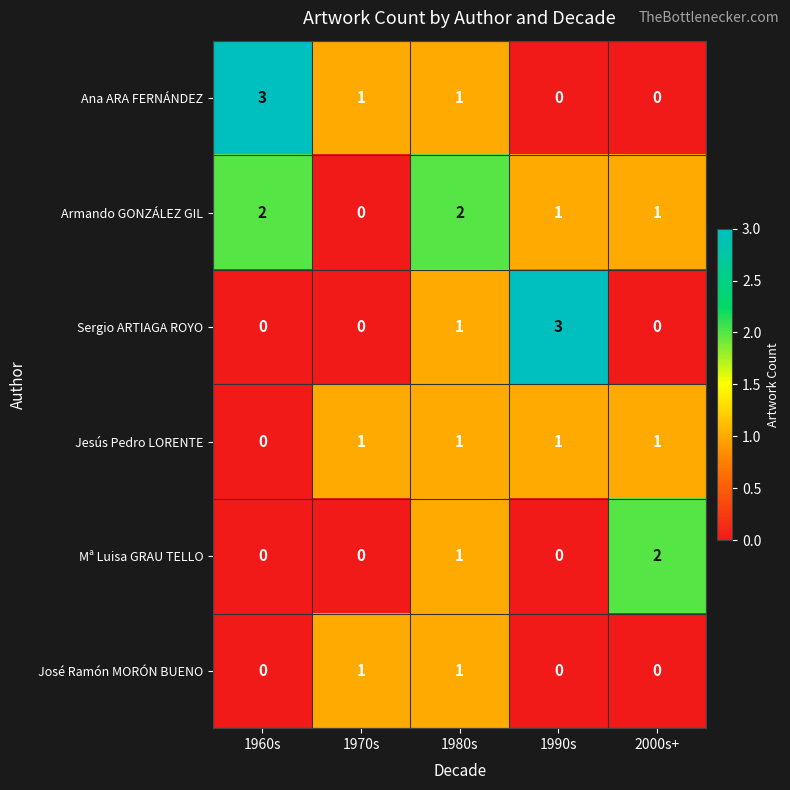

Count the Jesús Pedro LORENTE values in the range 1 to 2.

4